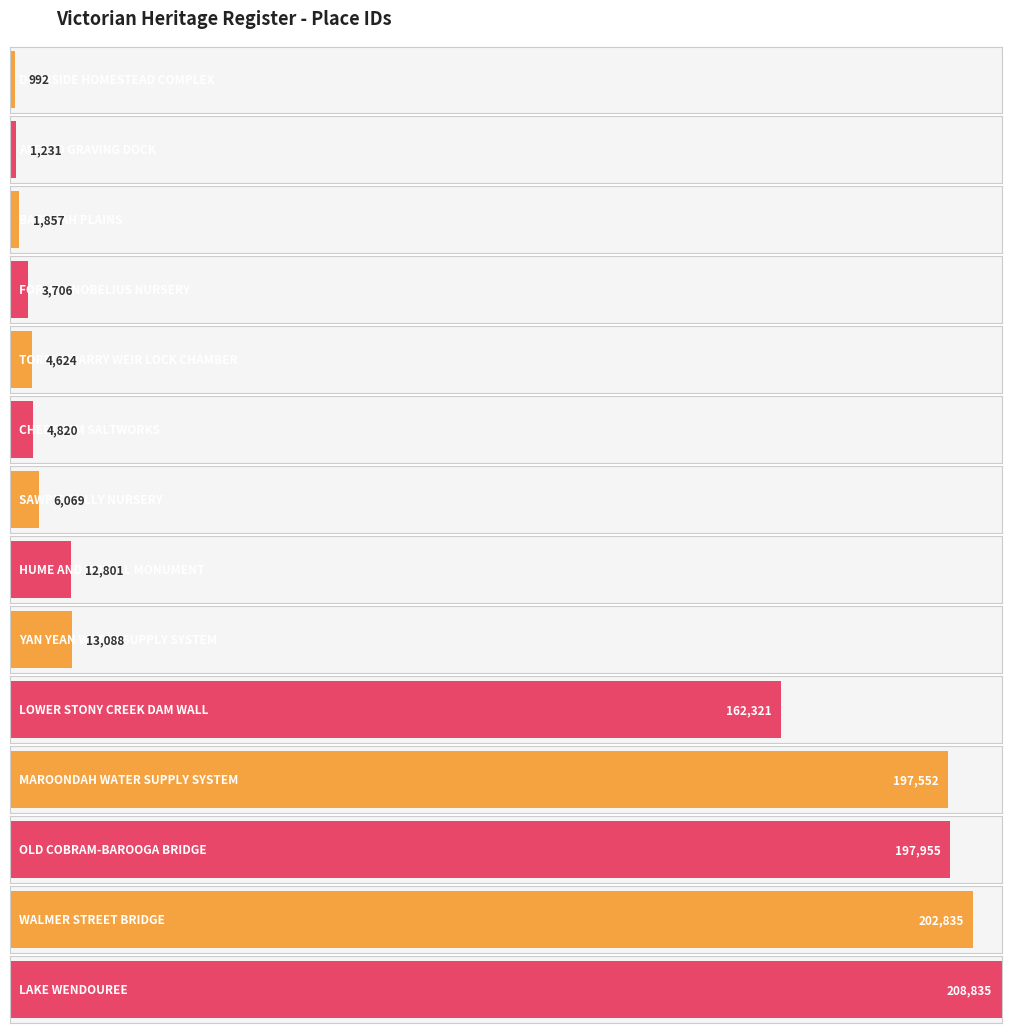

True or false: the data shows 7837 at CHEETHAM SALTWORKS.

False